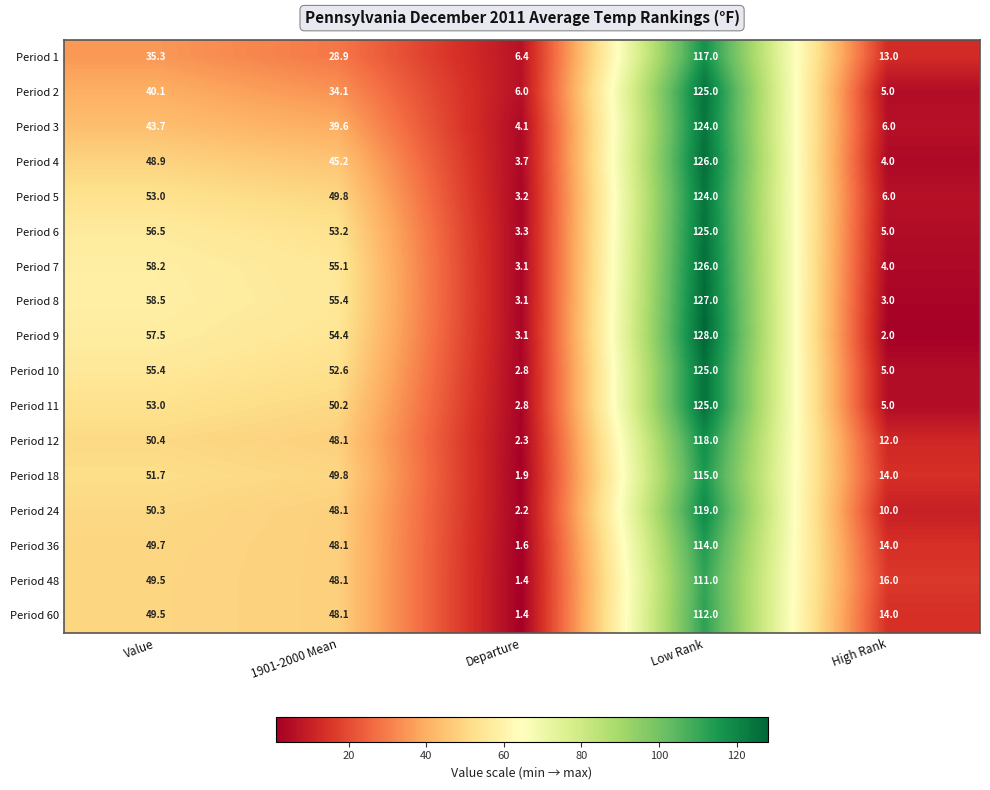

What is the total value across all series at Departure?

52.4